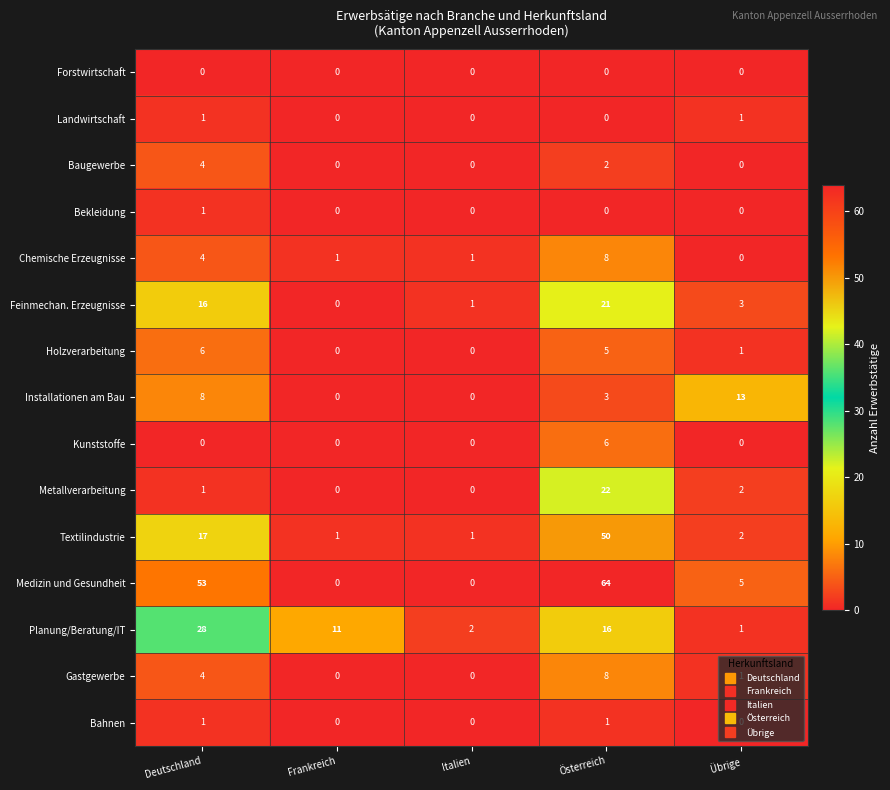

Is the value of Installationen am Bau at Deutschland greater than the value of Landwirtschaft at Übrige?

Yes